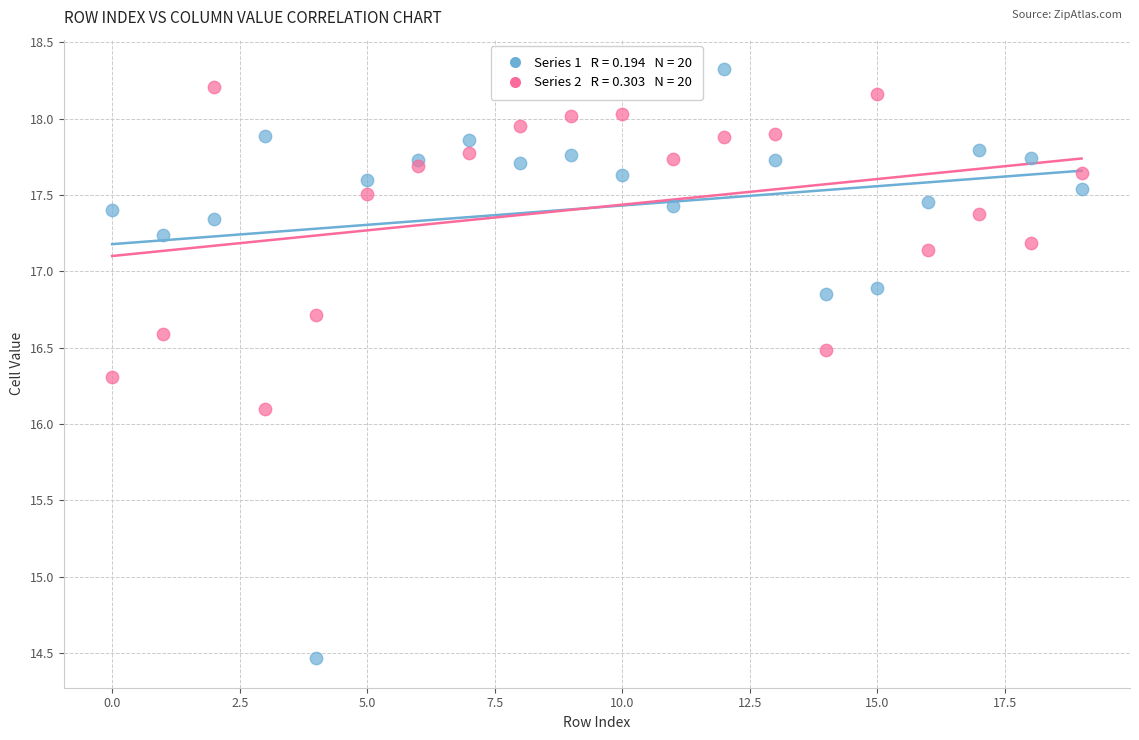

Across all series, what Y value is closest to 16?

16.1